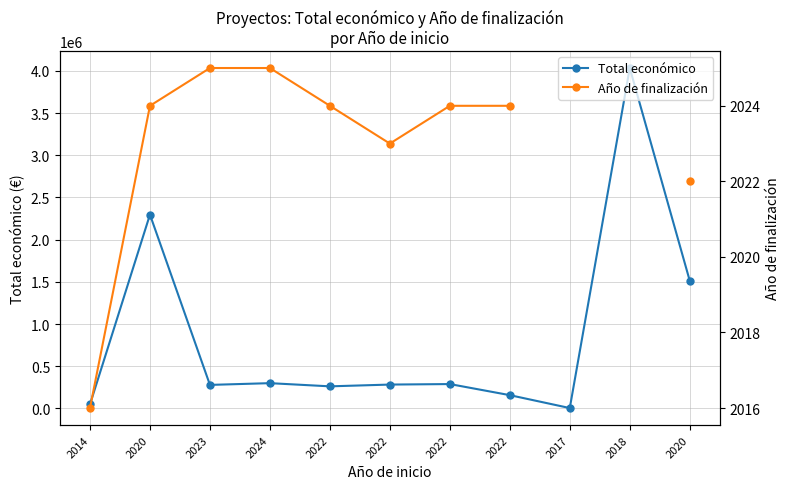

Where is Total económico nearest to the value 2019221?

2020